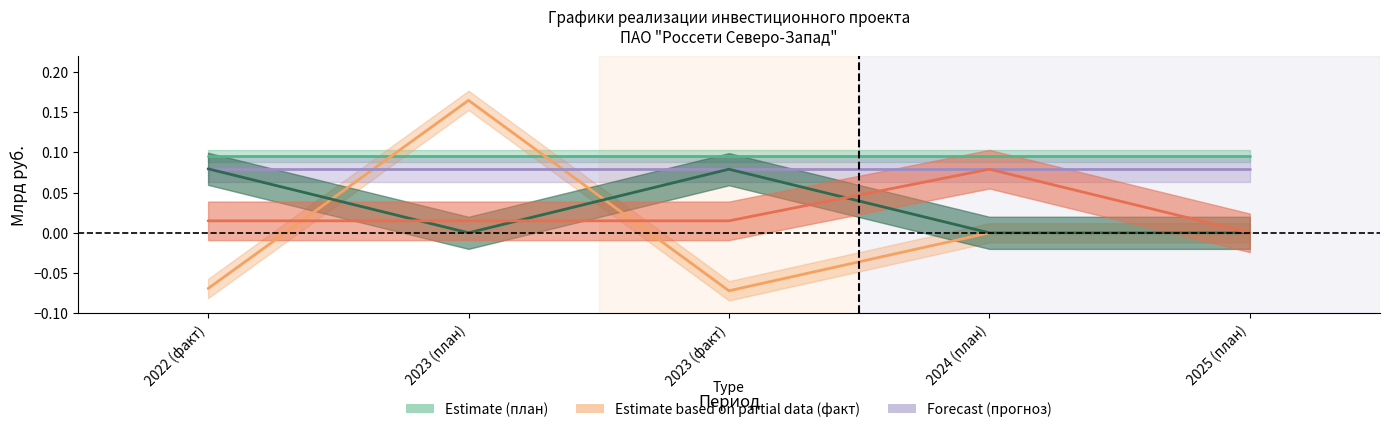

List the labels in order of Освоение (факт) value, smallest first.

2023 (план), 2024 (план), 2025 (план), 2023 (факт), 2022 (факт)